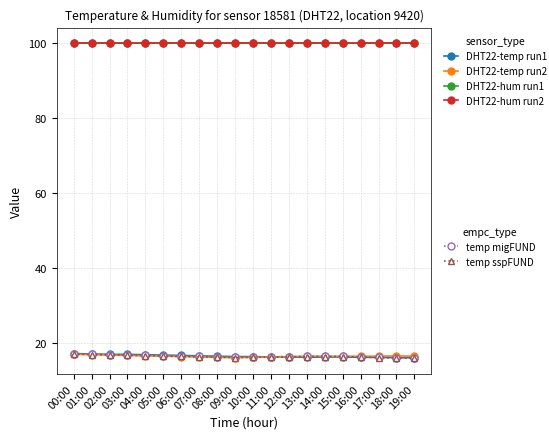

Reading left to right, transcribe all the data shown in this chart.

DHT22-temp run1: 17.2	17.1	17.0	17.0	16.9	16.8	16.7	16.6	16.5	16.4	16.4	16.3	16.3	16.2	16.3	16.3	16.2	16.2	16.1	16.1
DHT22-temp run2: 17.0	16.9	16.8	16.7	16.6	16.5	16.4	16.3	16.2	16.1	16.2	16.3	16.4	16.5	16.5	16.5	16.5	16.5	16.6	16.5
DHT22-hum run1: 99.9	99.9	99.9	99.9	99.9	99.9	99.9	99.9	99.9	99.9	99.9	99.9	99.9	99.9	99.9	99.9	99.9	99.9	99.9	99.9
DHT22-hum run2: 99.9	99.9	99.9	99.9	99.9	99.9	99.9	99.9	99.9	99.9	99.9	99.9	99.9	99.9	99.9	99.9	99.9	99.9	99.9	99.9
temp migFUND: 17.2	17.1	16.9	16.9	16.8	16.6	16.6	16.4	16.4	16.2	16.3	16.4	16.4	16.4	16.4	16.4	16.3	16.2	16.1	16.0
temp sspFUND: 17.1	16.9	16.9	16.8	16.6	16.6	16.4	16.4	16.2	16.1	16.2	16.2	16.3	16.4	16.4	16.4	16.2	16.1	16.1	15.9